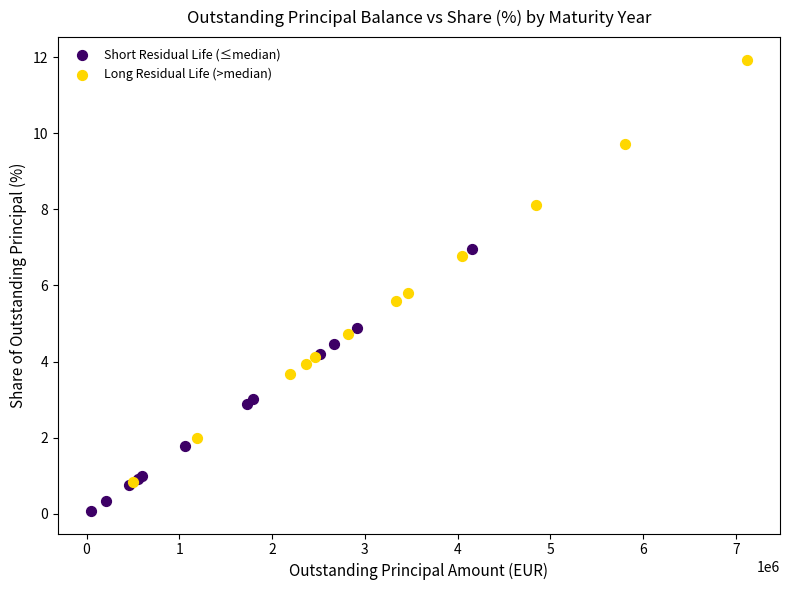

What are all the series names shown in the legend?

Short Residual Life (≤median), Long Residual Life (>median)